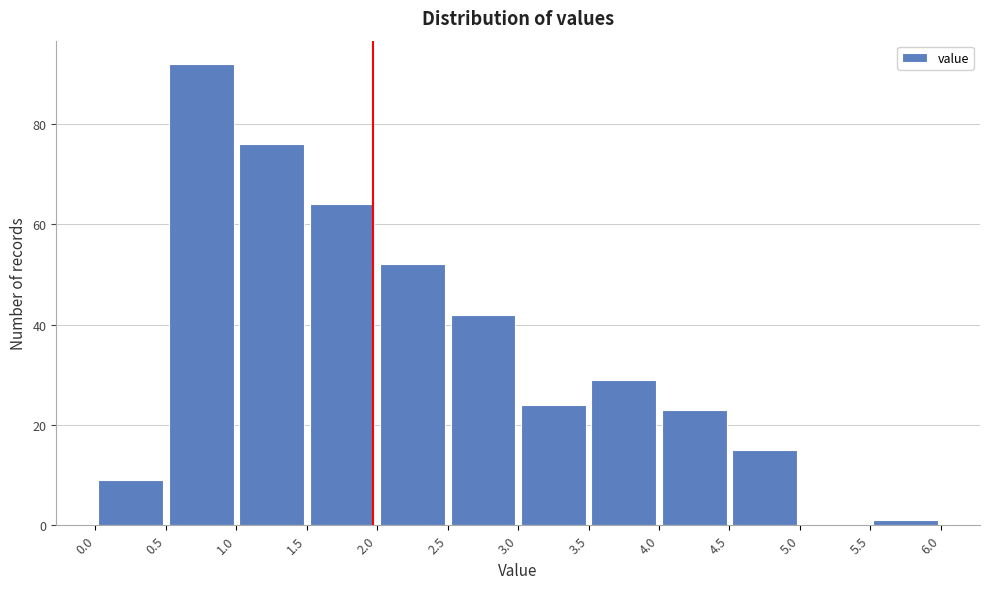

Reading left to right, list every bar in this chart as the range it spans on the x-axis followed by its height. The values are not printed on the chart, so give them approximately, as read against the axis.

0.0 to 0.5: 10
0.5 to 1.0: 92
1.0 to 1.5: 76
1.5 to 2.0: 64
2.0 to 2.5: 52
2.5 to 3.0: 42
3.0 to 3.5: 24
3.5 to 4.0: 30
4.0 to 4.5: 24
4.5 to 5.0: 16
5.0 to 5.5: 0
5.5 to 6.0: under 2